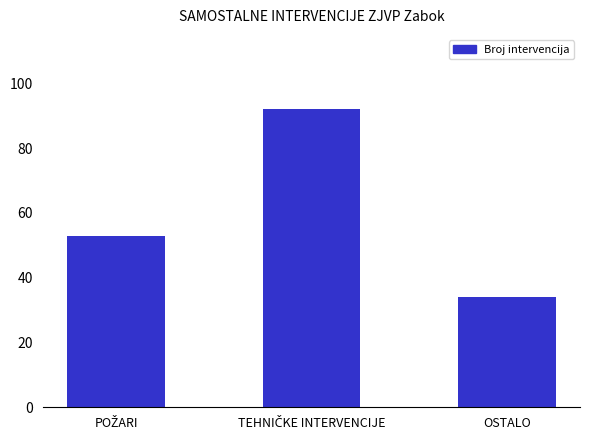

What is the difference between the maximum and second lowest values?

39